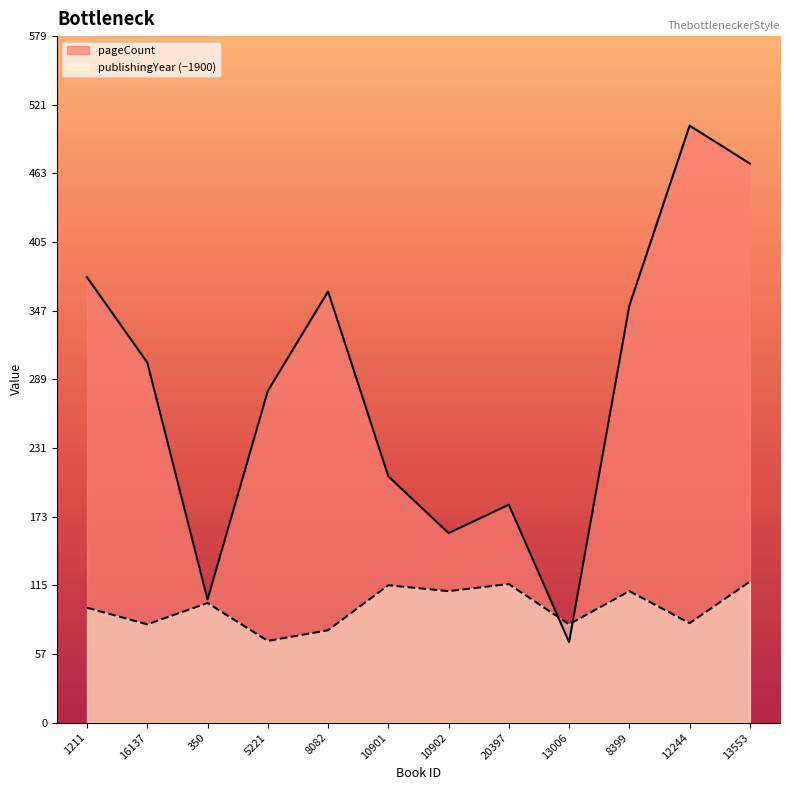

True or false: publishingYear and pageCount cross at least once.

True